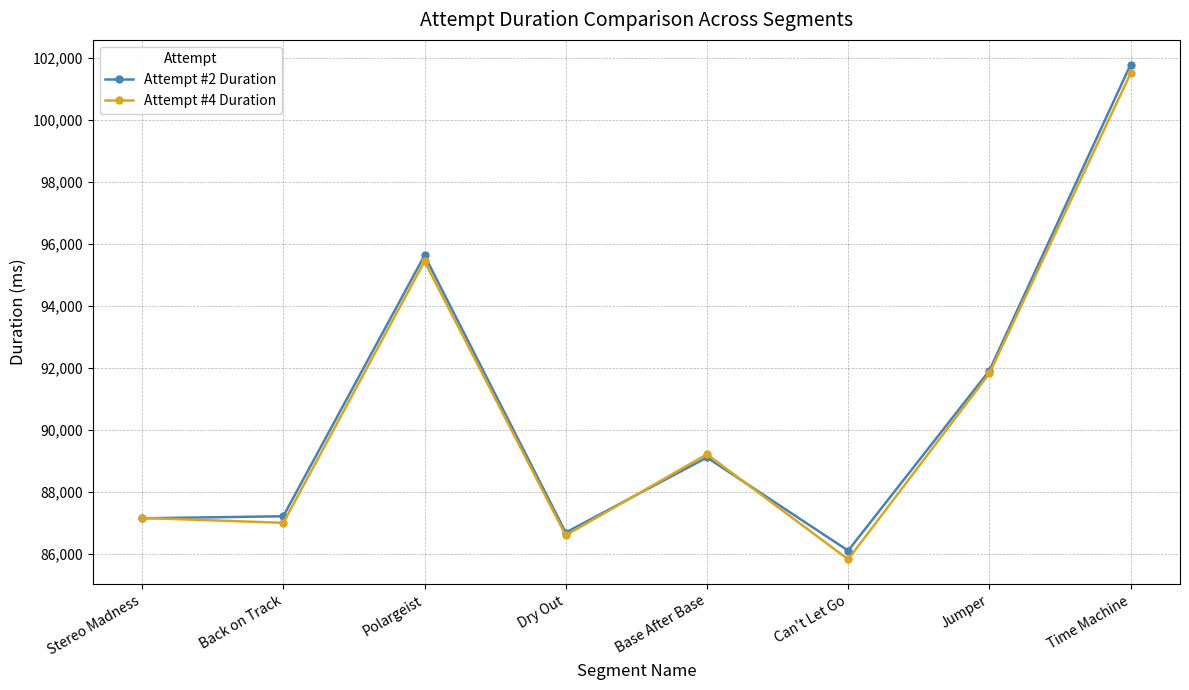

Read the Attempt #2 Duration value at Back on Track, to the nearest 10.

87210